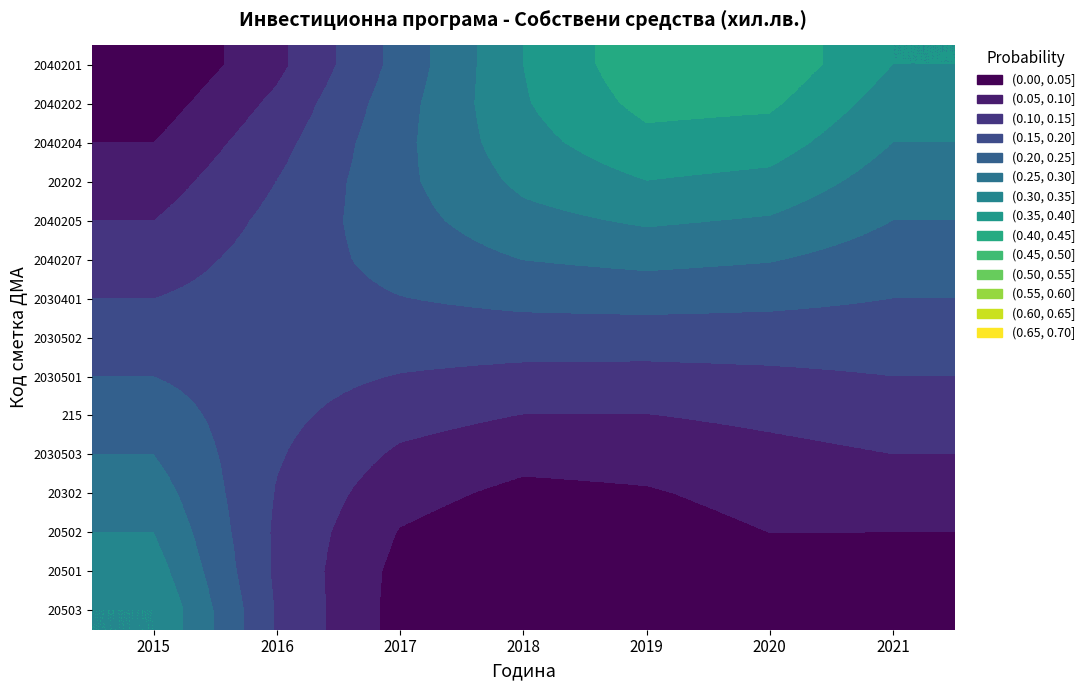

Reading left to right, what are all the values shown in this chart?

2040201: 2015=0.0	2016=0.1	2017=0.2	2018=0.3	2019=0.4	2020=0.4	2021=0.4
2040202: 2015=0.0	2016=0.1	2017=0.2	2018=0.3	2019=0.4	2020=0.4	2021=0.3
2040204: 2015=0.0	2016=0.1	2017=0.2	2018=0.3	2019=0.4	2020=0.4	2021=0.3
20202: 2015=0.1	2016=0.2	2017=0.2	2018=0.3	2019=0.3	2020=0.3	2021=0.3
2040205: 2015=0.1	2016=0.2	2017=0.2	2018=0.3	2019=0.3	2020=0.3	2021=0.2
2040207: 2015=0.1	2016=0.2	2017=0.2	2018=0.3	2019=0.3	2020=0.3	2021=0.2
2030401: 2015=0.1	2016=0.2	2017=0.2	2018=0.2	2019=0.2	2020=0.2	2021=0.2
2030502: 2015=0.2	2016=0.2	2017=0.2	2018=0.2	2019=0.2	2020=0.2	2021=0.2
2030501: 2015=0.2	2016=0.2	2017=0.1	2018=0.1	2019=0.1	2020=0.1	2021=0.1
215: 2015=0.2	2016=0.2	2017=0.1	2018=0.1	2019=0.1	2020=0.1	2021=0.1
2030503: 2015=0.2	2016=0.2	2017=0.1	2018=0.1	2019=0.1	2020=0.1	2021=0.1
20302: 2015=0.3	2016=0.1	2017=0.1	2018=0.0	2019=0.0	2020=0.1	2021=0.1
20502: 2015=0.3	2016=0.1	2017=0.0	2018=0.0	2019=0.0	2020=0.1	2021=0.1
20501: 2015=0.3	2016=0.1	2017=0.0	2018=0.0	2019=0.0	2020=0.0	2021=0.0
20503: 2015=0.3	2016=0.1	2017=0.0	2018=0.0	2019=0.0	2020=0.0	2021=0.0